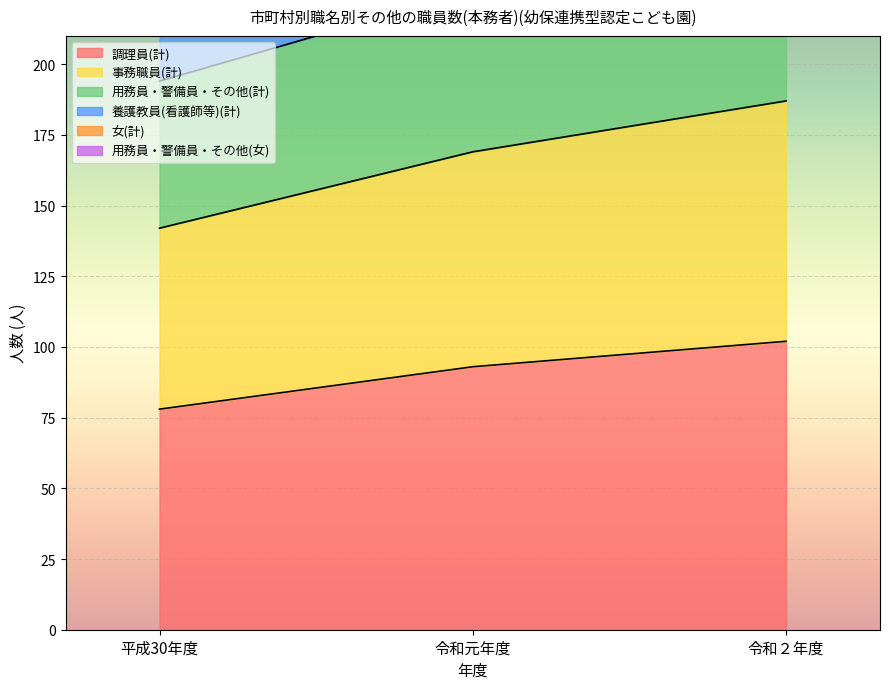

Rank the categories by 事務職員(計) value from lowest to highest.

平成30年度, 令和元年度, 令和２年度